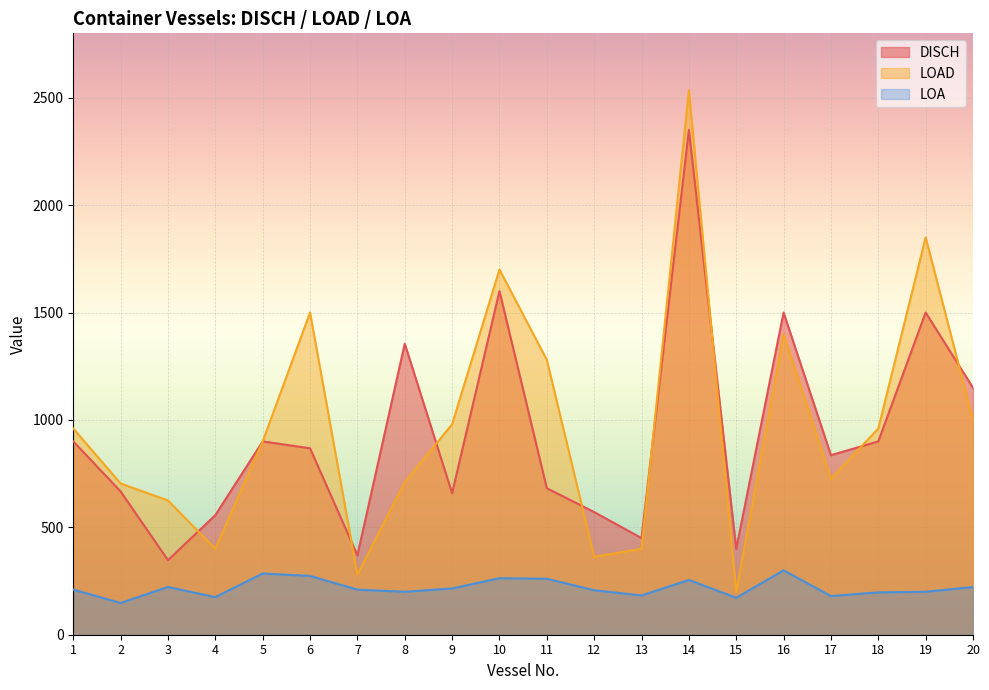

Which series has the largest total across all categories?

LOAD